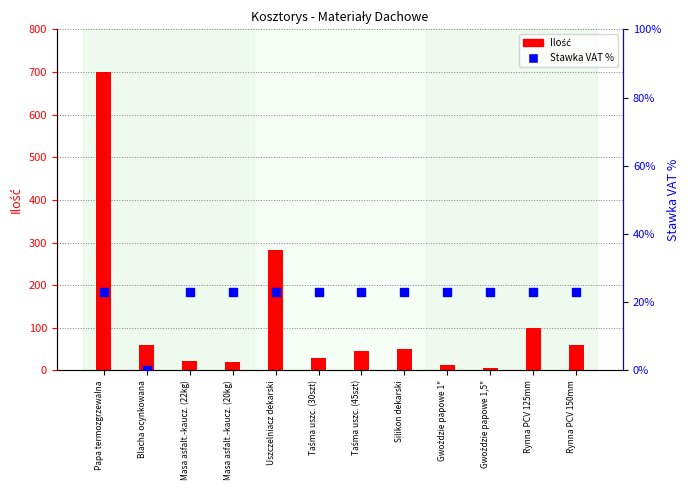

At how many categories does at least one series exceed 72?

3